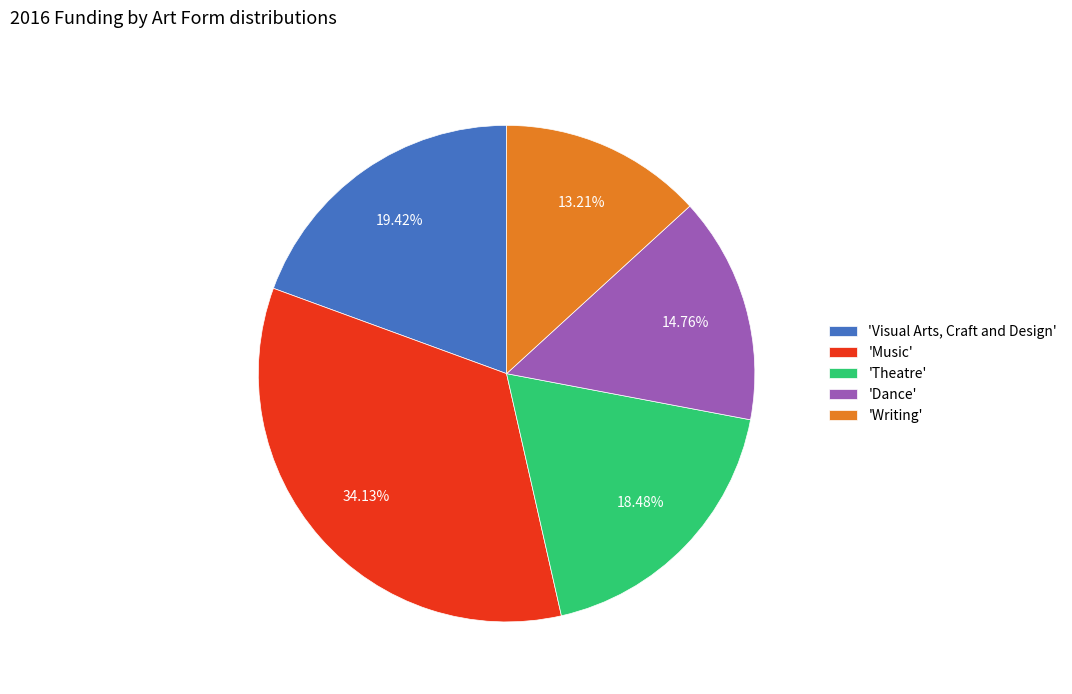

Does any single category account for the majority?

No